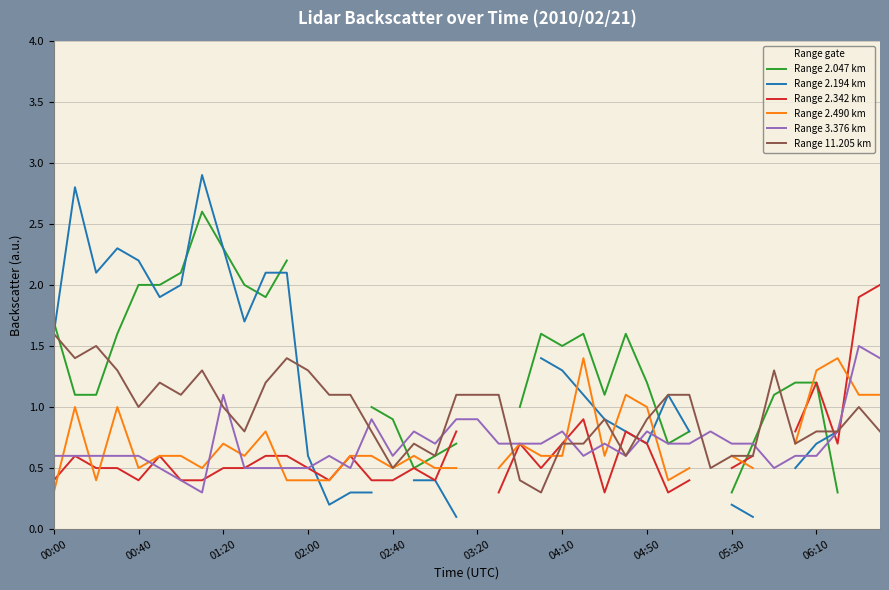

Rank the series by their maximum value, from highest to lowest.

Range 2.194 km, Range 2.047 km, Range 2.342 km, Range 11.205 km, Range 3.376 km, Range 2.490 km